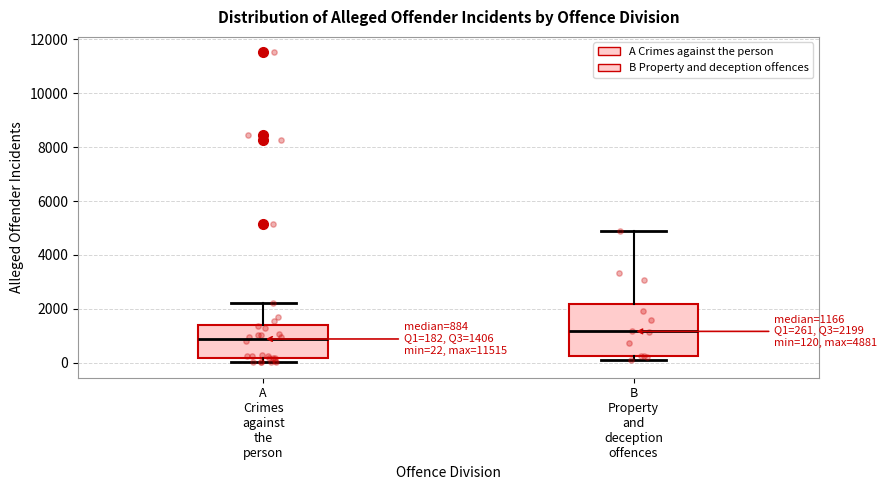

Which box is the tallest, from its lower edge to its upper edge?

B Property and deception offences